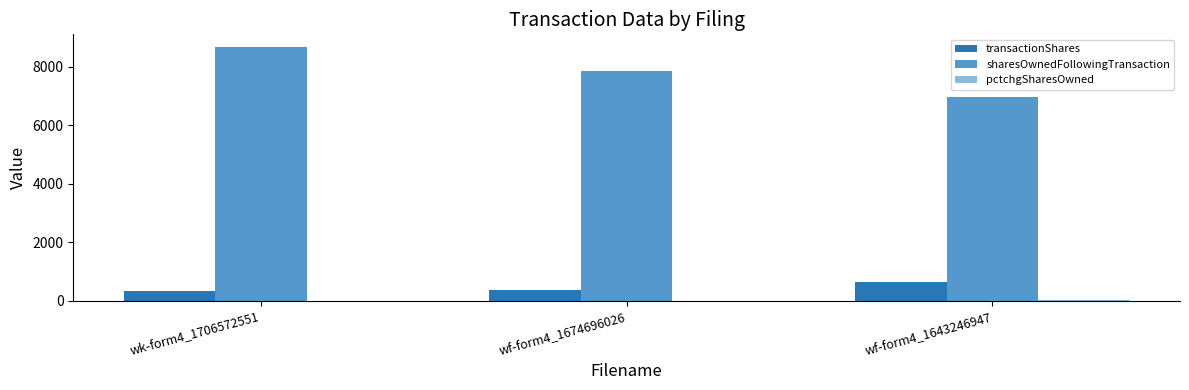

What is the highest value of the sharesOwnedFollowingTransaction series?

8672